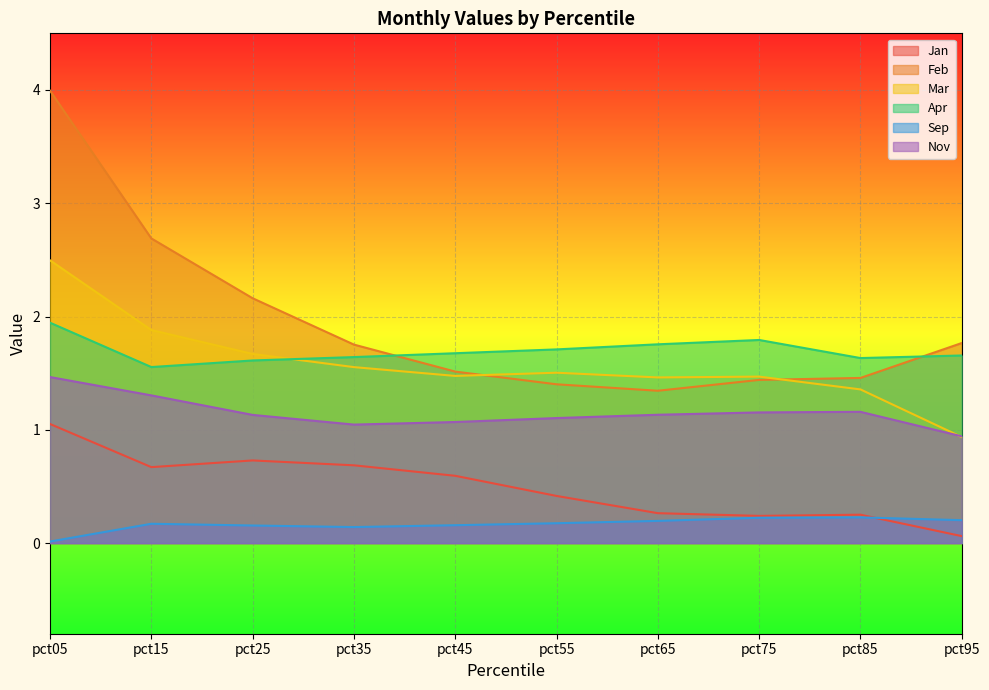

What is the average value of the Sep series?

0.2